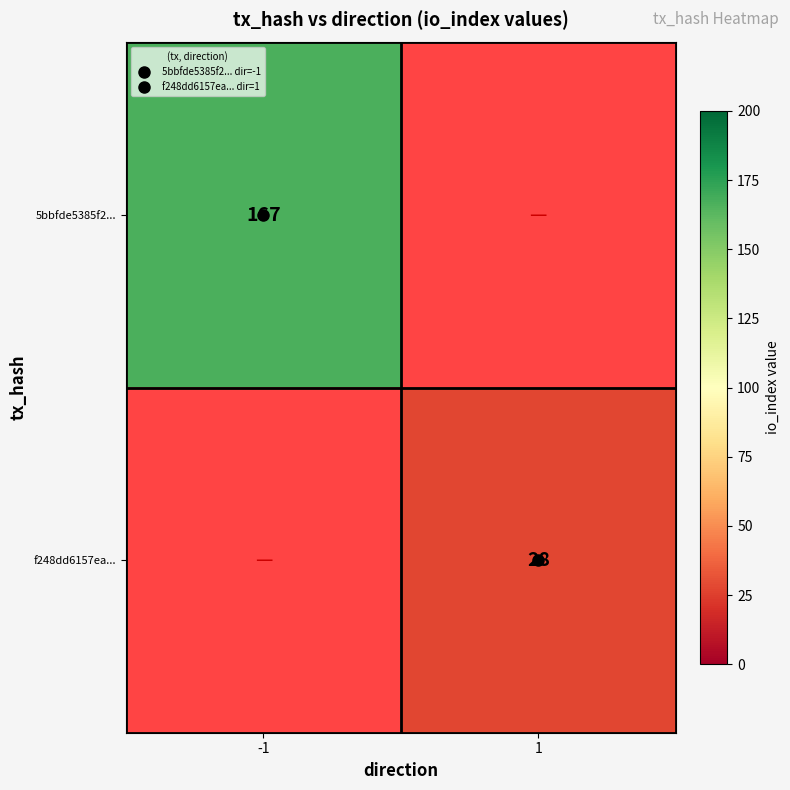

Count the number of categories in the chart.

2